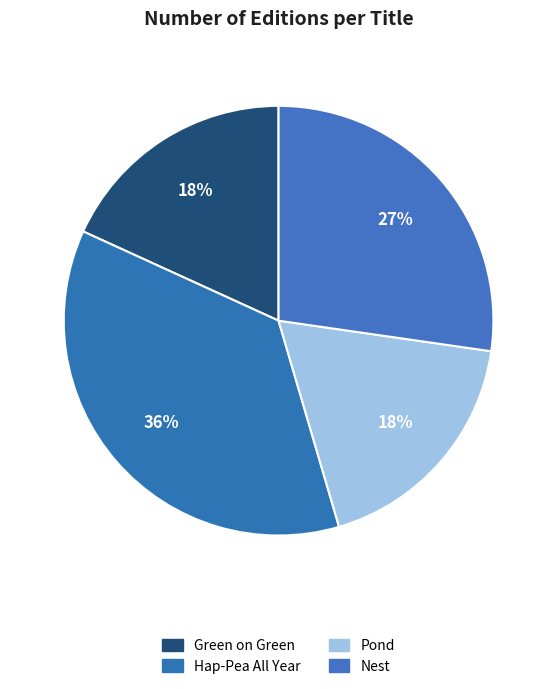

Does Green on Green account for over 50% of the chart?

No